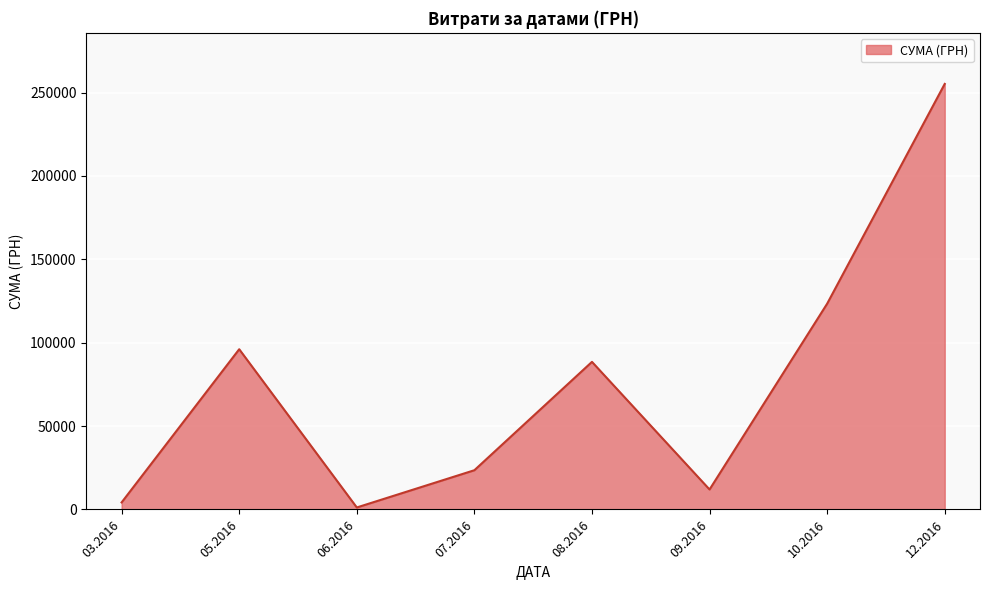

At which category does the data reach its first local valley?

06.2016